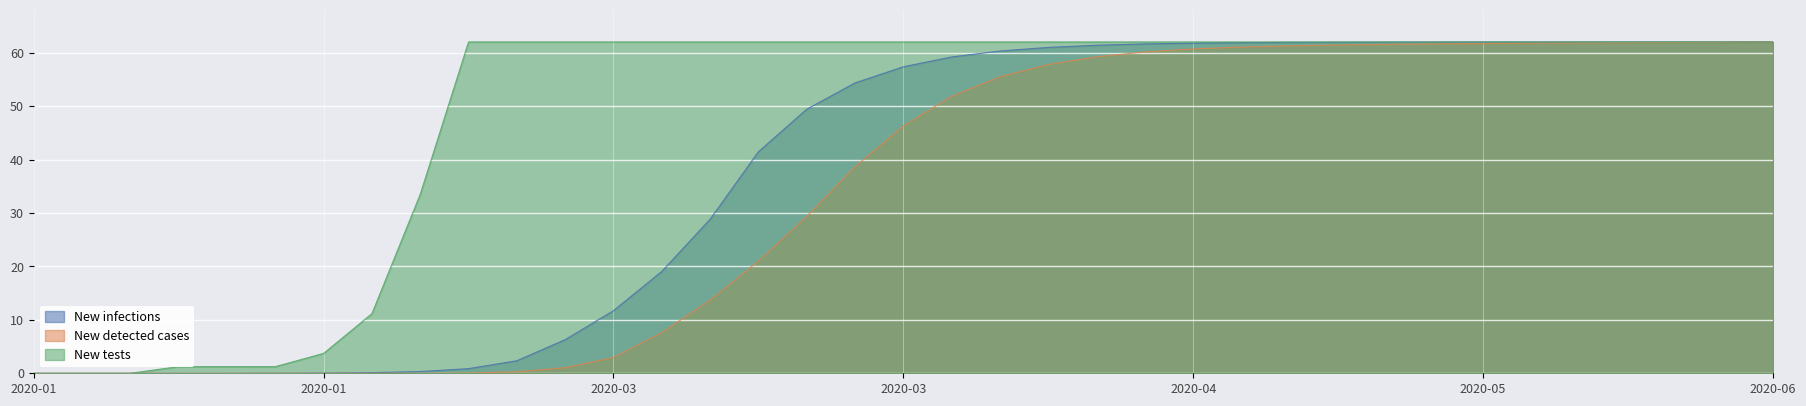

At which label does New tests reach its minimum?

2020-01